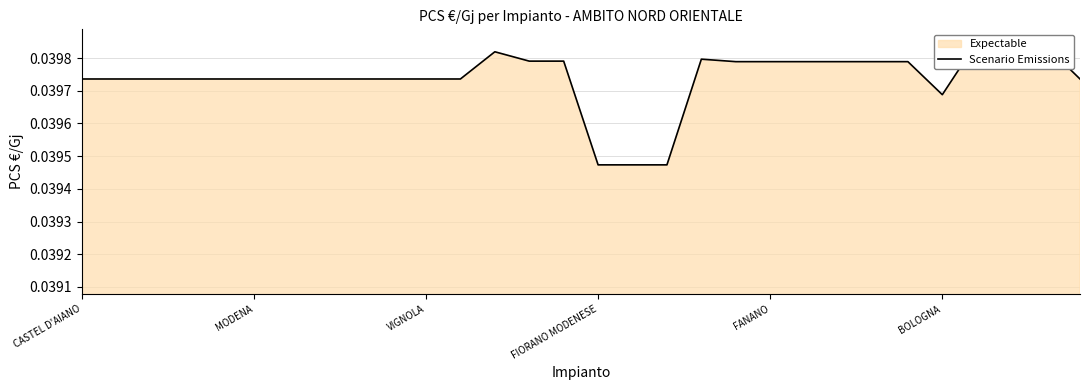

How many interior local peaks (higher than both neighbors) does the data have?

3